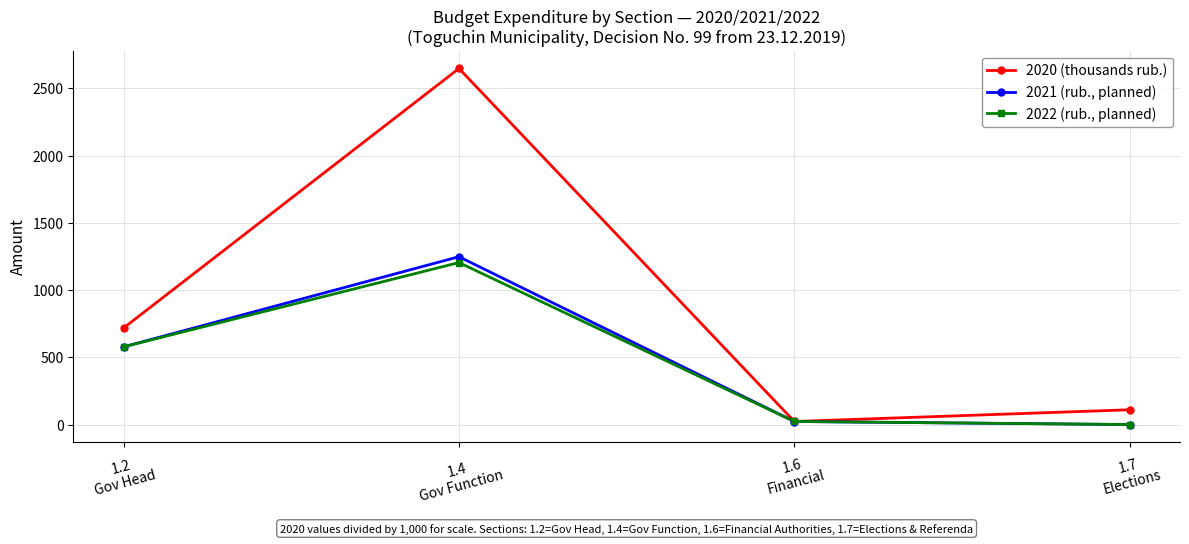

How many lines are shown in the chart?

3